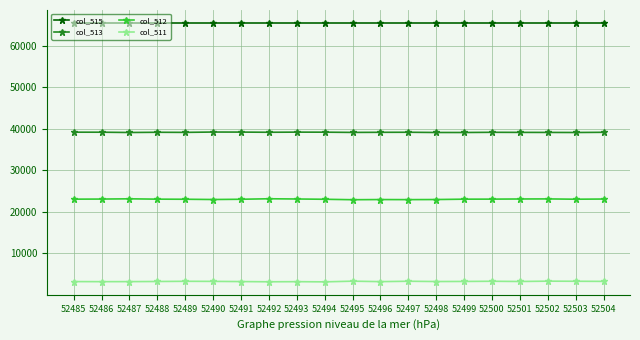

Is it true that col_511 equals 1080 at 52486?

False